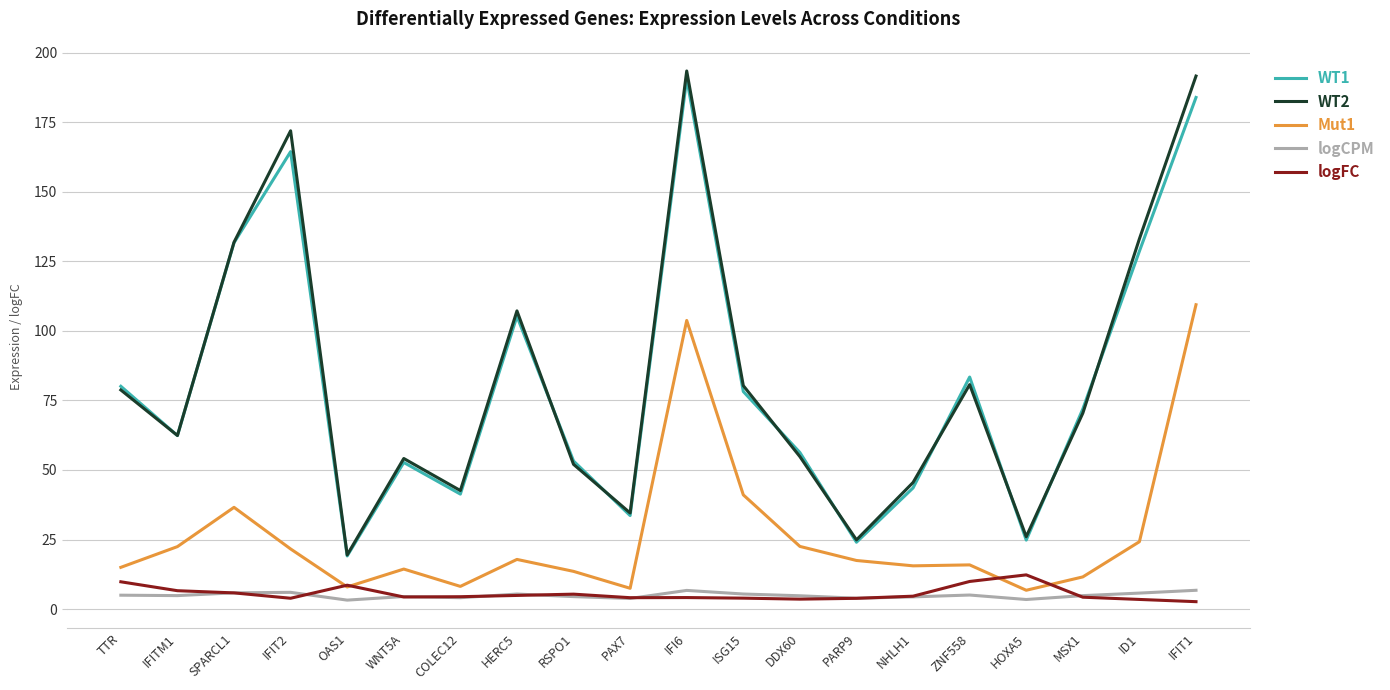

Is it true that logFC equals 4.4 at COLEC12?

True